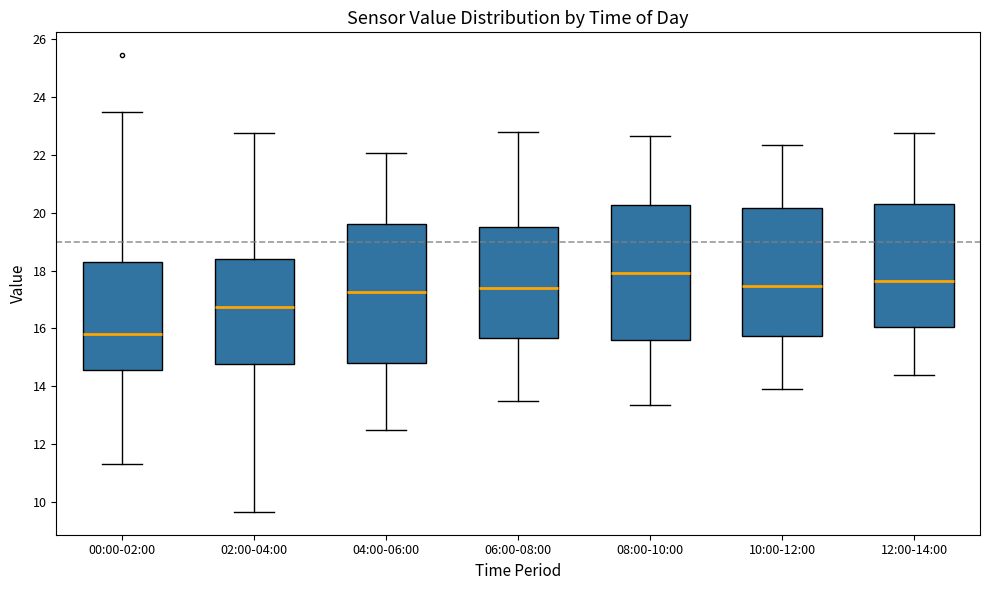

Reading left to right, read every box against the y-axis: the position of its median line, the range the box covers, and the ends of its whiskers. The values are not printed on the chart, so give them approximately, as read against the axis.

00:00-02:00: median 15.8, box 14.6 to 18.4, whiskers 11.4 to 23.4
02:00-04:00: median 16.8, box 14.8 to 18.4, whiskers 9.6 to 22.8
04:00-06:00: median 17.2, box 14.8 to 19.6, whiskers 12.6 to 22.0
06:00-08:00: median 17.4, box 15.6 to 19.6, whiskers 13.6 to 22.8
08:00-10:00: median 18.0, box 15.6 to 20.2, whiskers 13.4 to 22.6
10:00-12:00: median 17.4, box 15.8 to 20.2, whiskers 14.0 to 22.4
12:00-14:00: median 17.6, box 16.0 to 20.4, whiskers 14.4 to 22.8